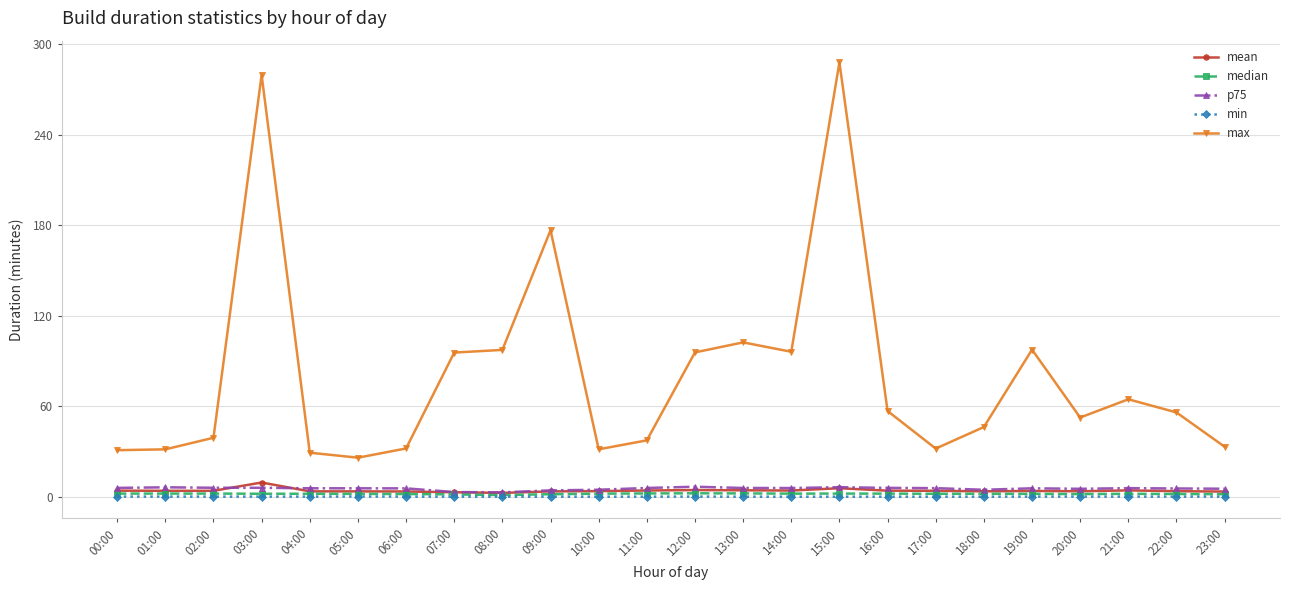

What position from the right is 17:00?

7